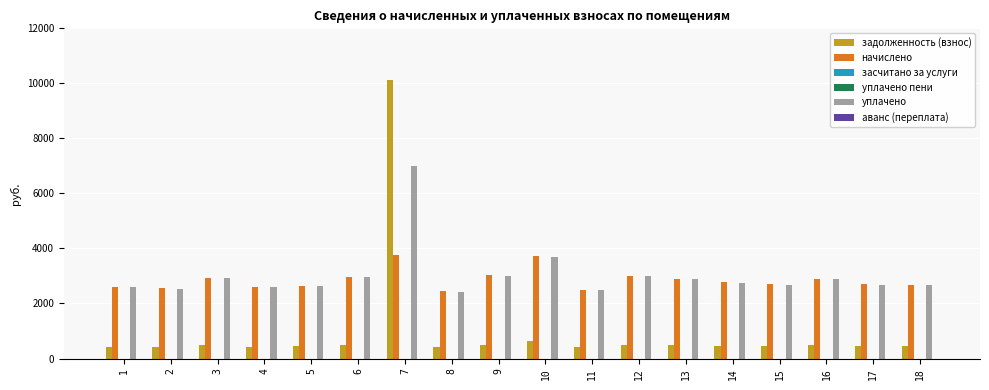

What are all the series names shown in the legend?

задолженность (взнос), начислено, засчитано за услуги, уплачено пени, уплачено, аванс (переплата)